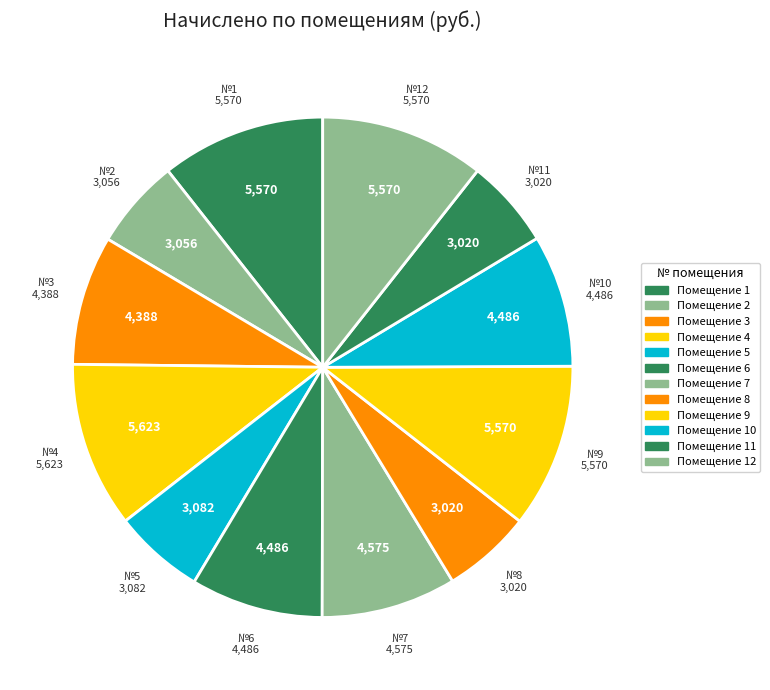

How many slices are in this pie chart?

12